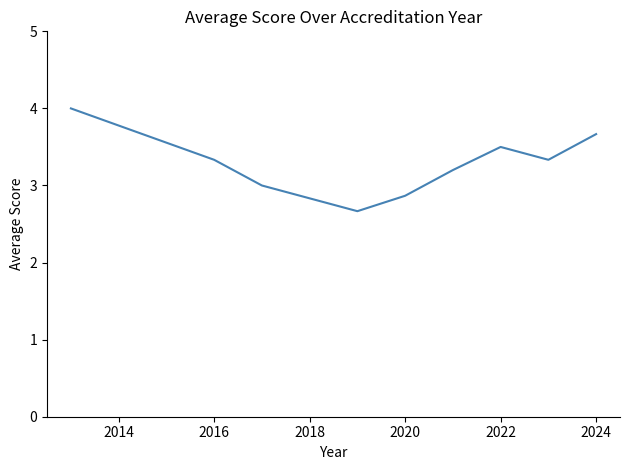

Reading left to right, extract all data points from this chart.

4.0	3.3	3.0	2.7	2.9	3.2	3.5	3.3	3.7